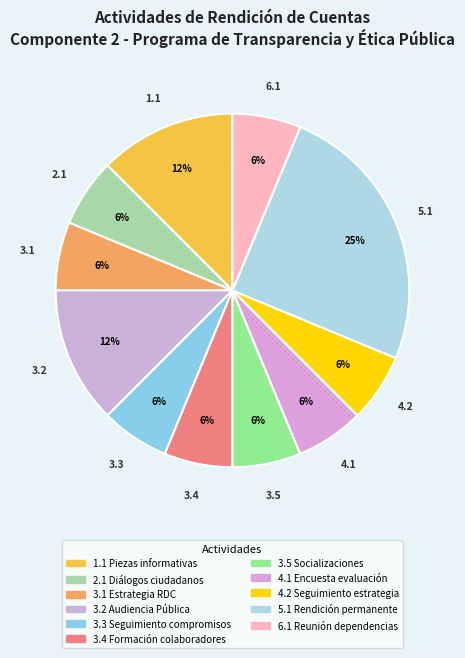

To the nearest percent, what is the difference between the largest and smallest slice percentages?

19%